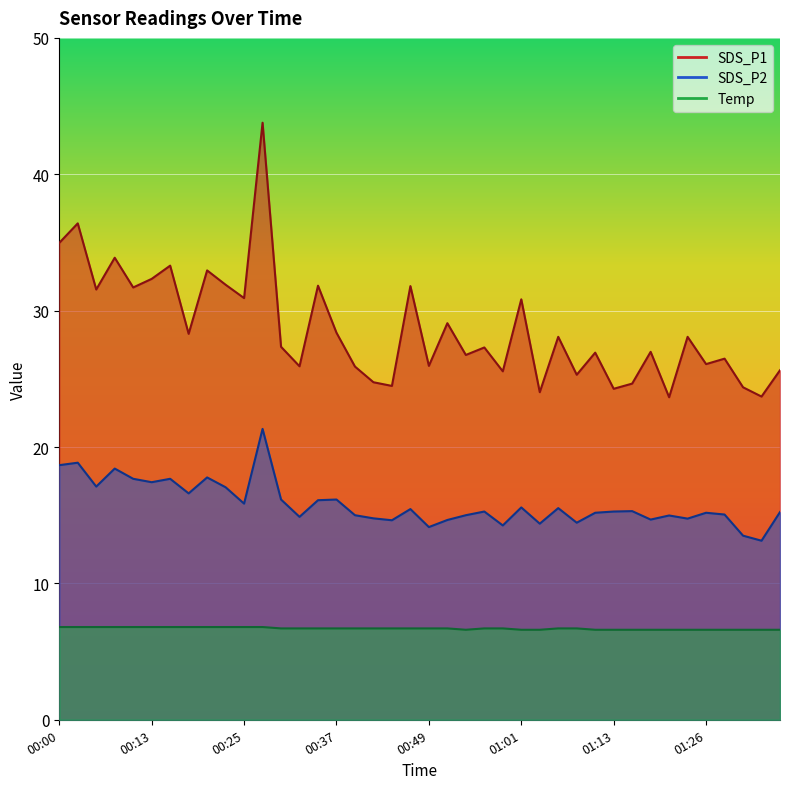

Count the Temp values in the range 6 to 7.

40